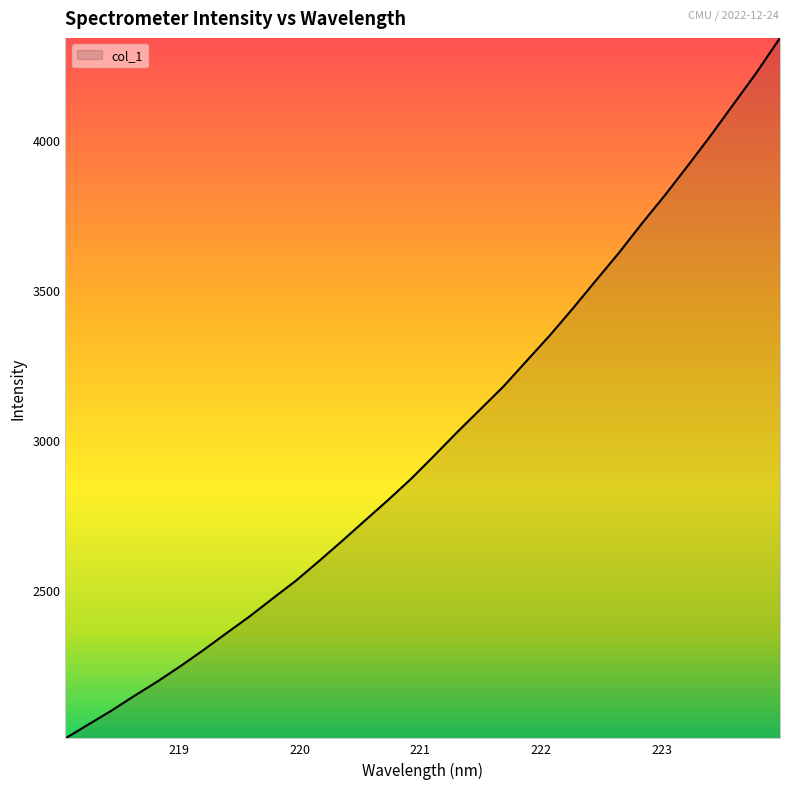

What is the greatest value displayed?

4339.2